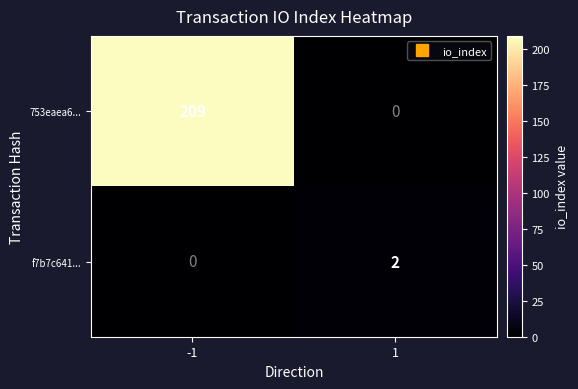

Which series has the widest spread of values?

753eaea6...